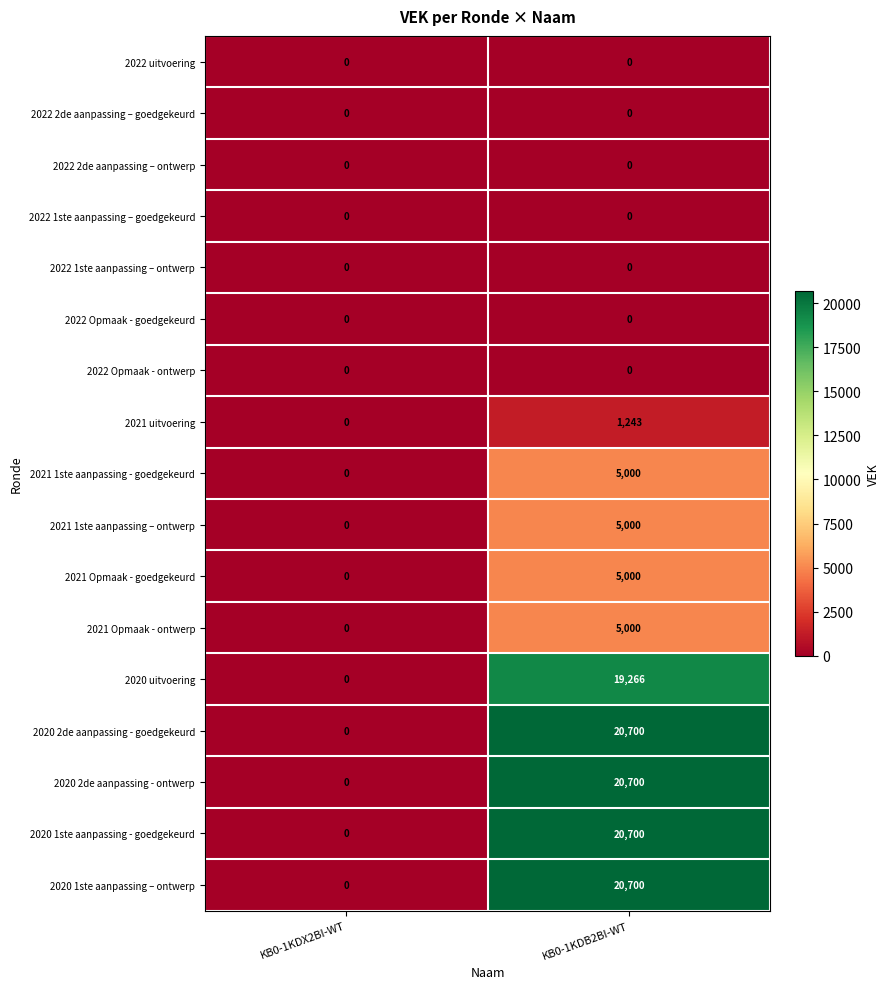

What is the greatest value displayed?

20700